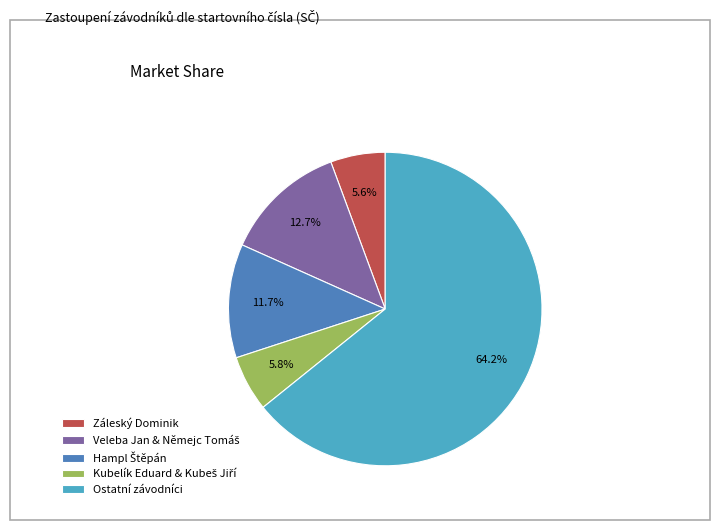

Which slice is the largest?

Ostatní závodníci